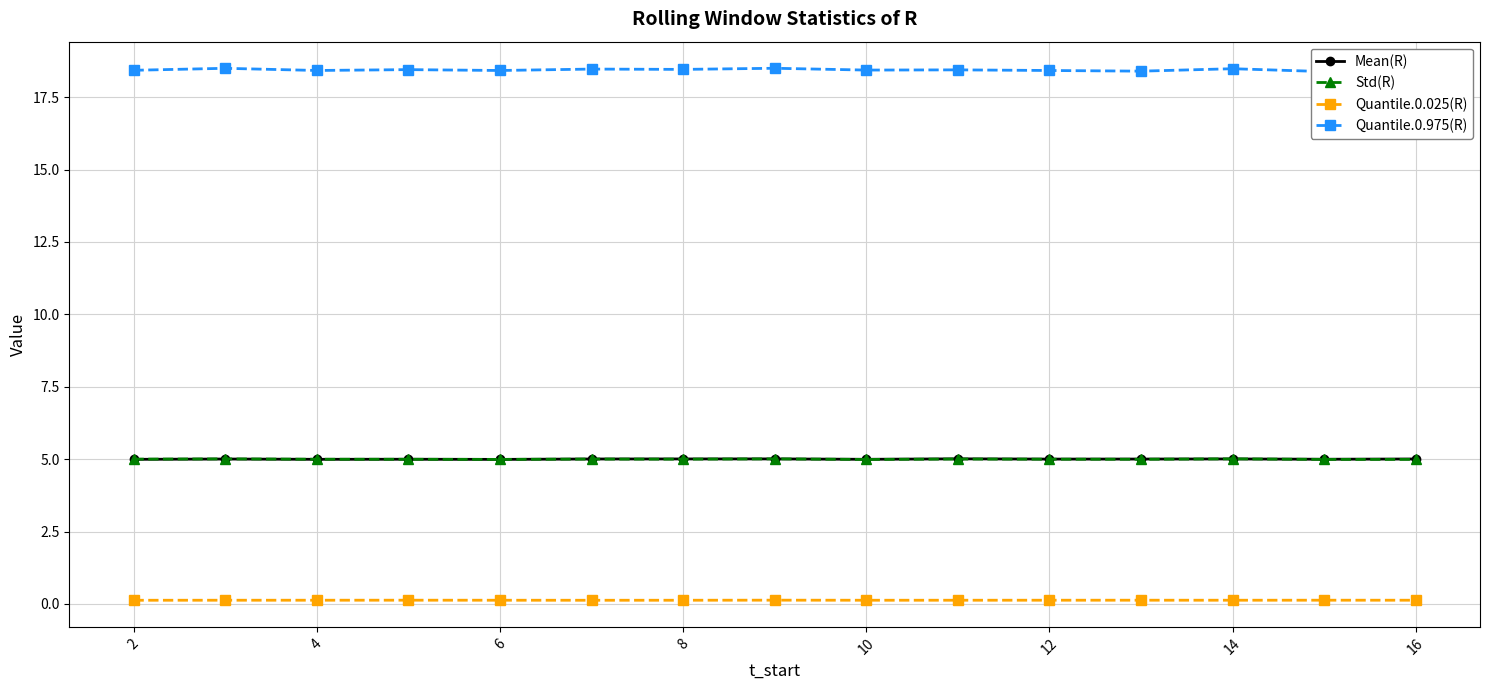

What is the difference between the second highest and minimum values in the Quantile.0.975(R) series?

0.1